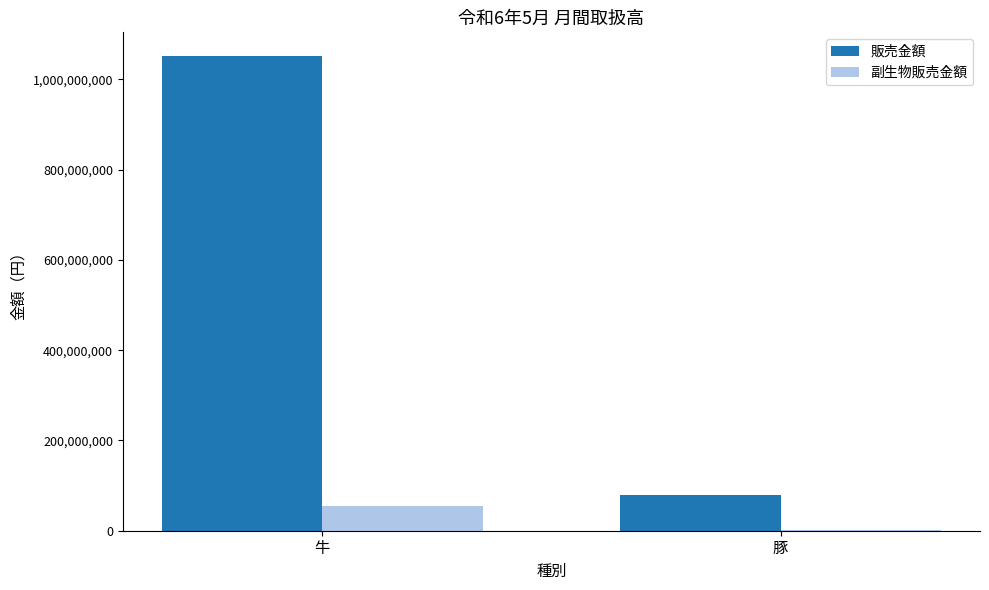

Reading left to right, list all the values displayed in this chart.

販売金額: 1051697386	80098866
副生物販売金額: 55050959	2650311